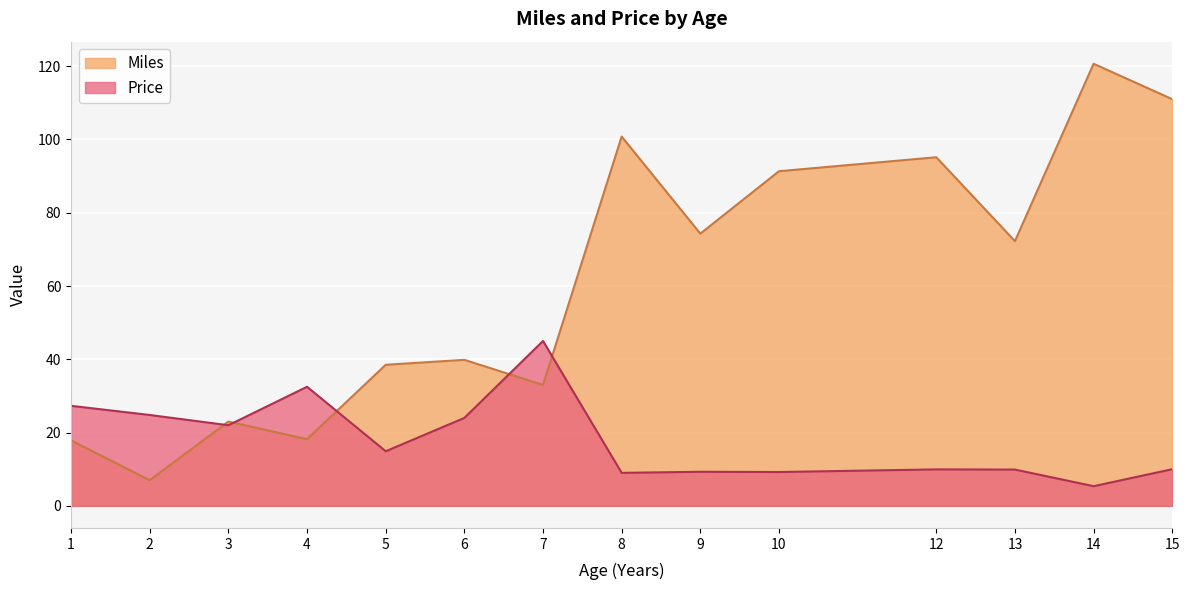

True or false: the data shows 4.7 at 12.

False